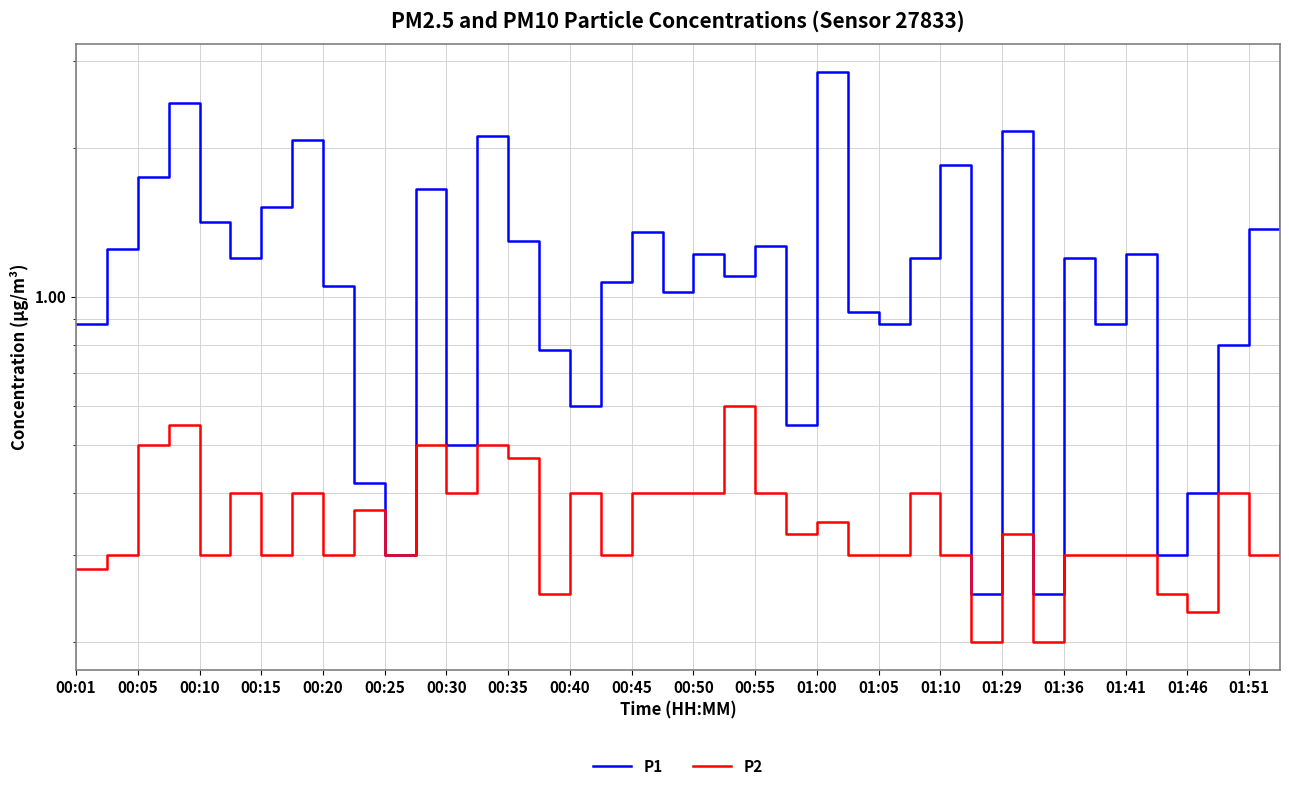

Is this an area chart (filled region under the line)?

No